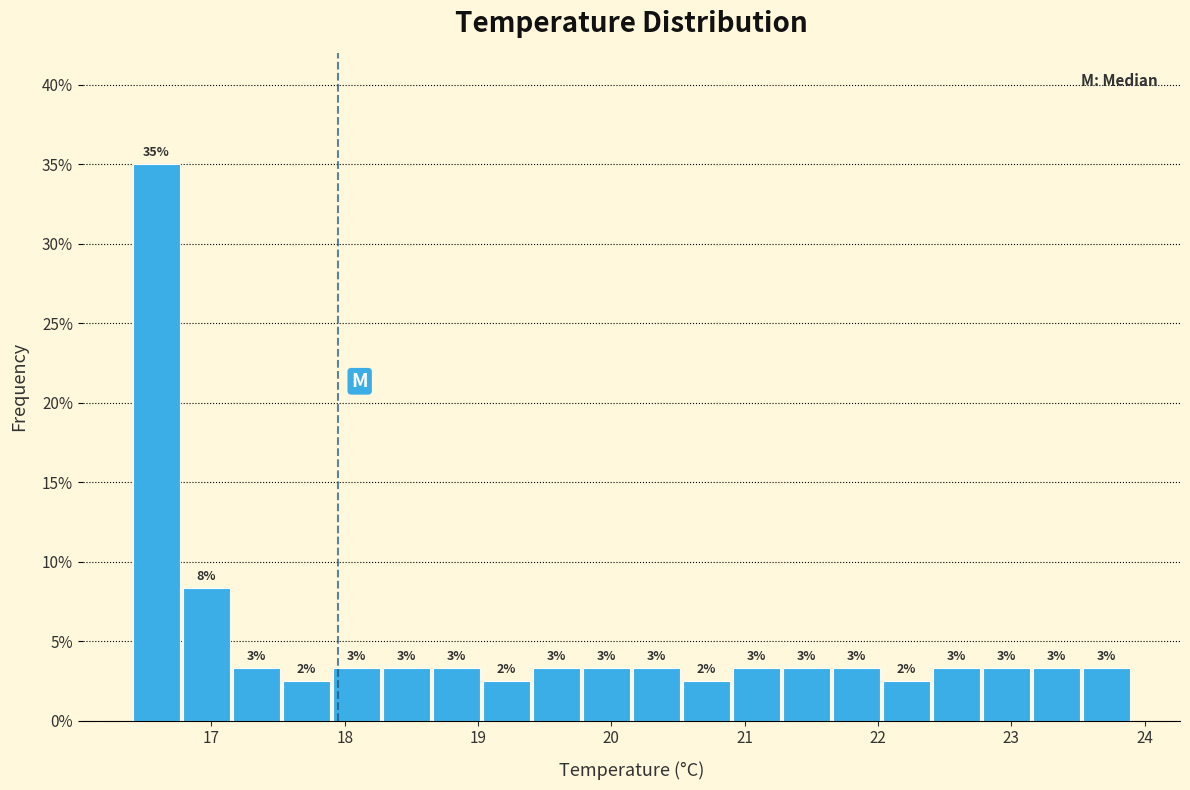

Read against the x-axis, roughly where is the centre of the tallest bar?

16.6